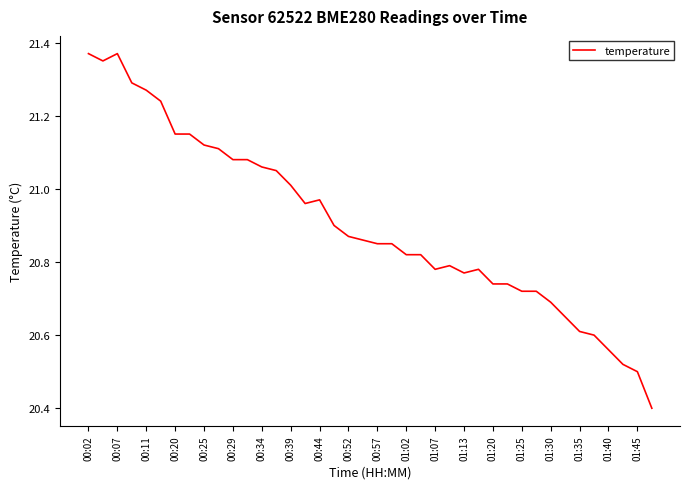

What is the difference between the maximum and minimum values?

1.0